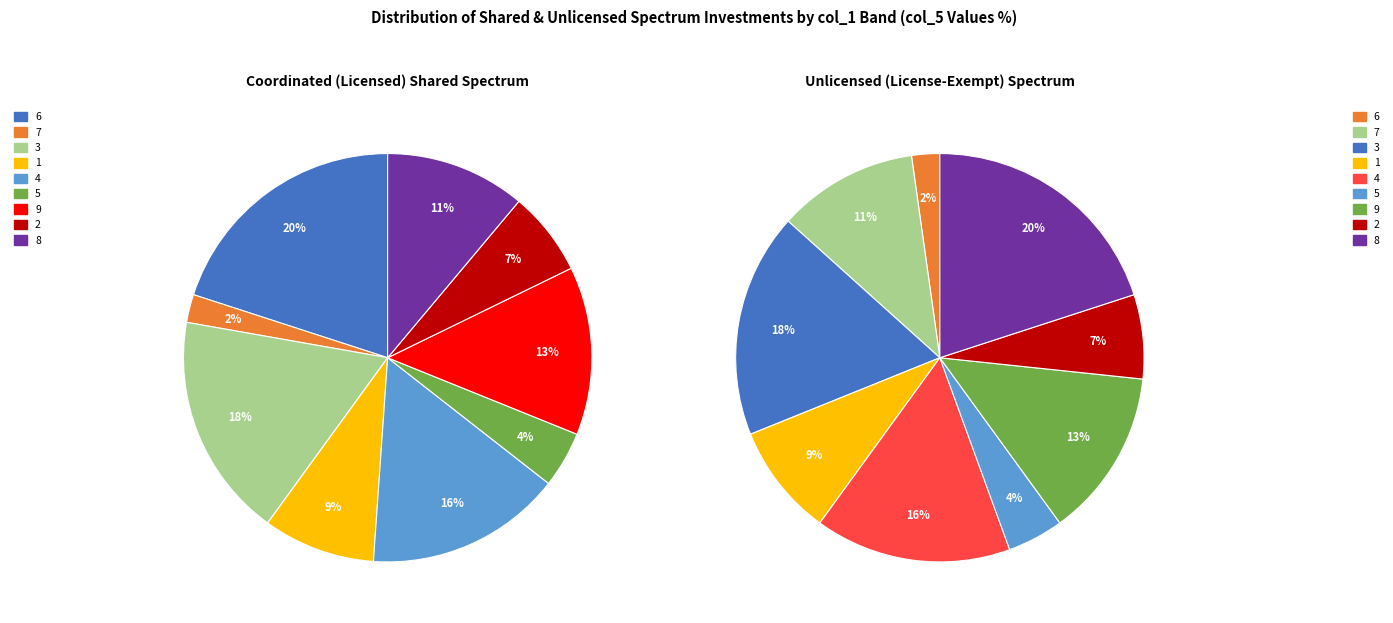

Does 8 account for over 50% of the chart?

No